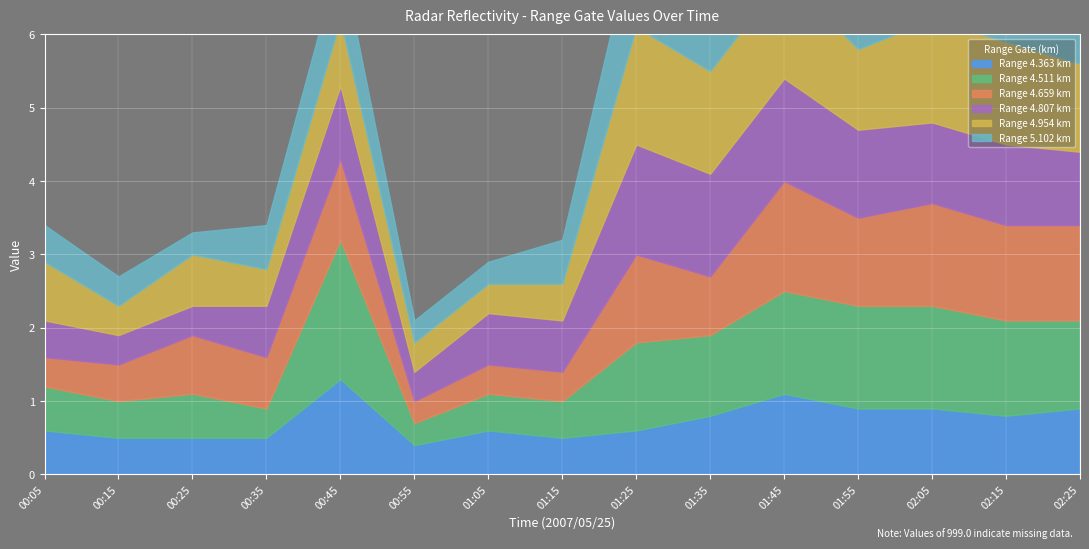

Does the chart display data point markers on the line(s)?

No